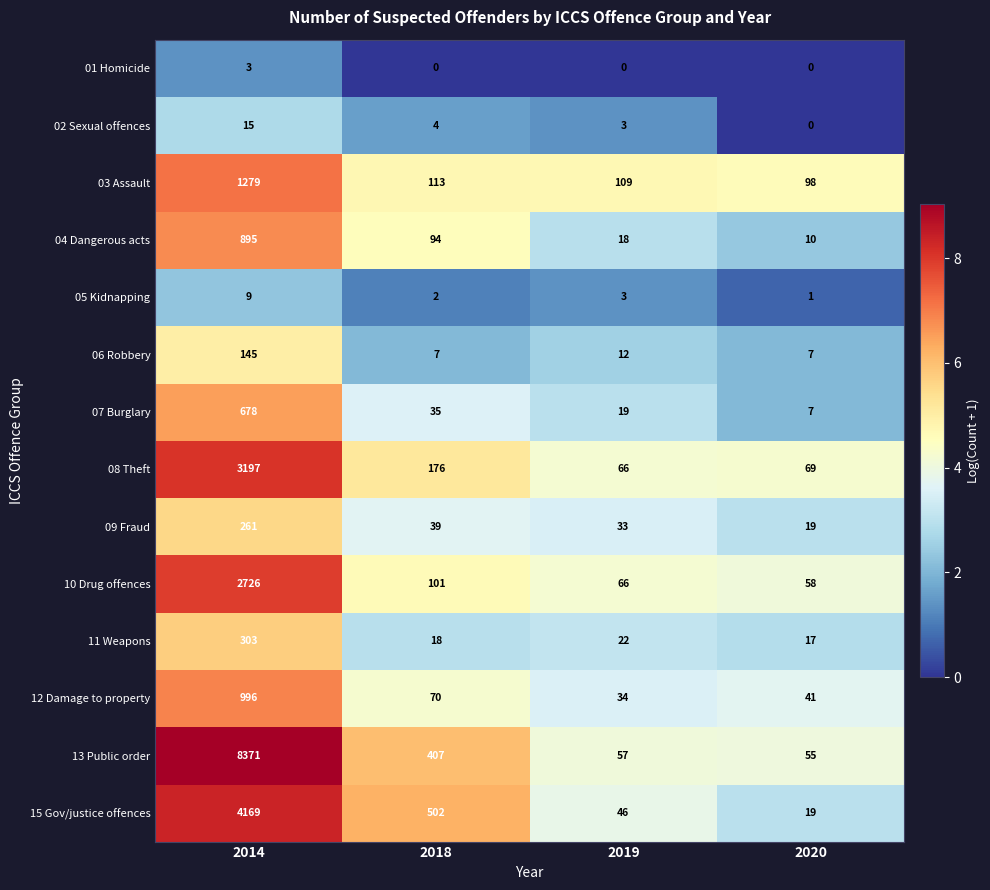

At which category does the chart reach its peak across all series?

2014